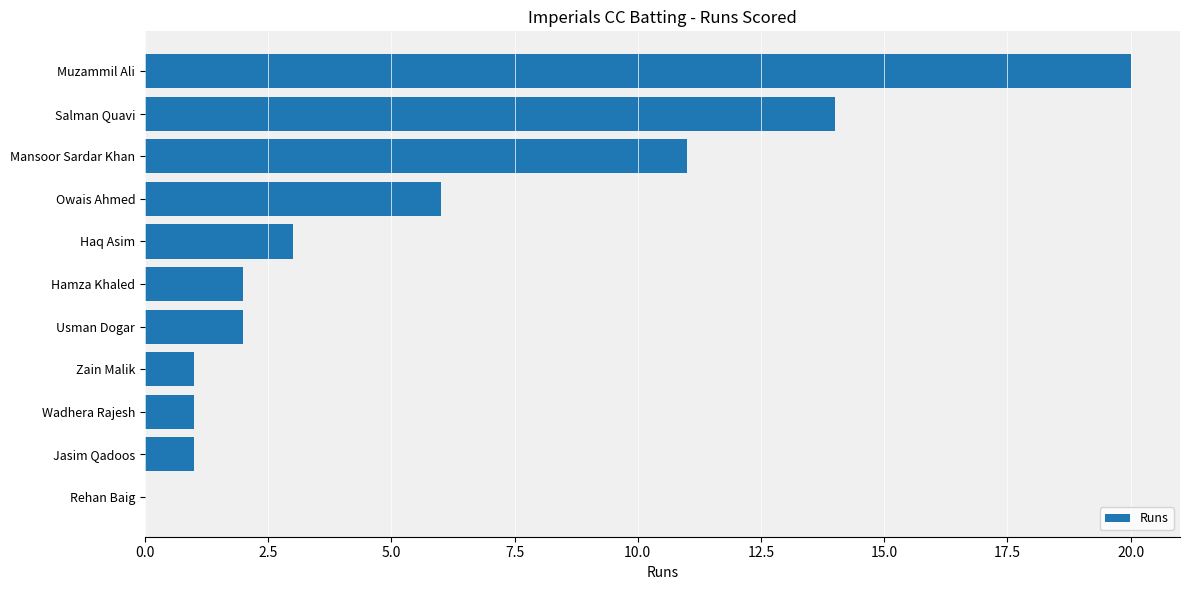

The chart shows a value of 3 at Haq Asim. True or false?

True